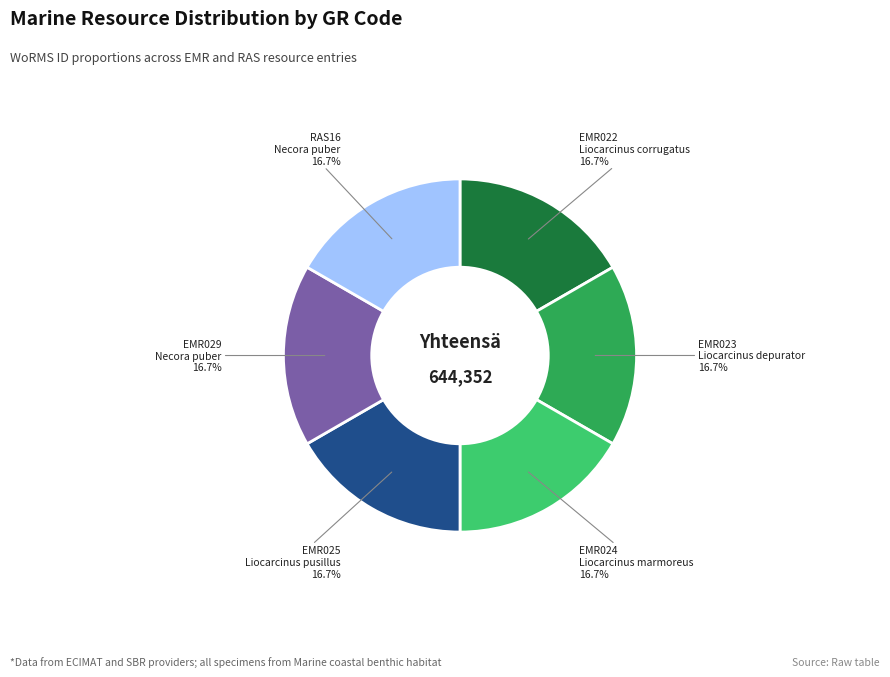

The EMR029 slice represents 17% of the pie. True or false?

True